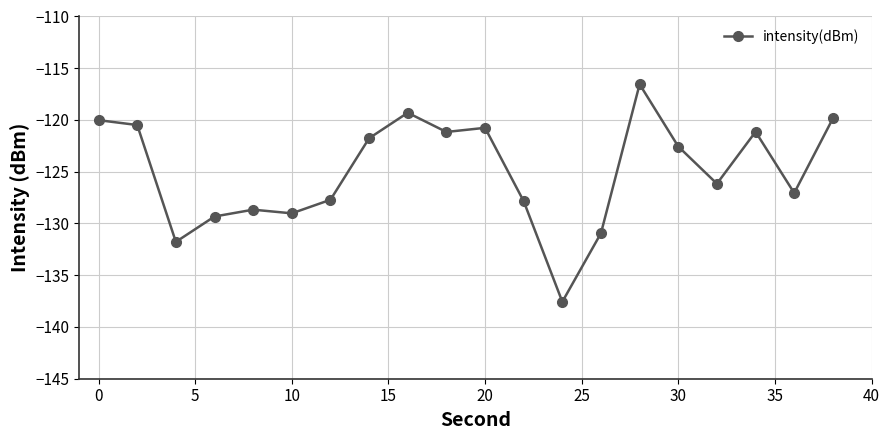

How many interior local peaks (higher than both neighbors) does the data have?

5